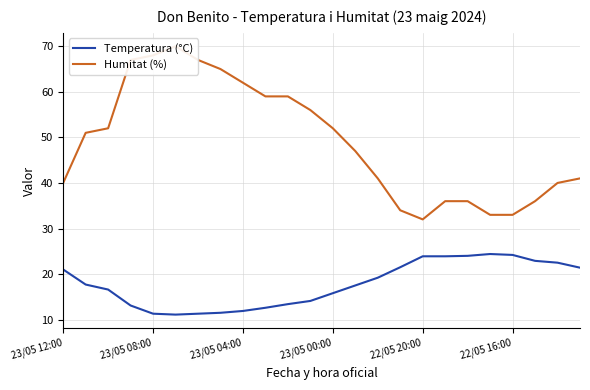

What is the minimum value shown in the chart?

11.1